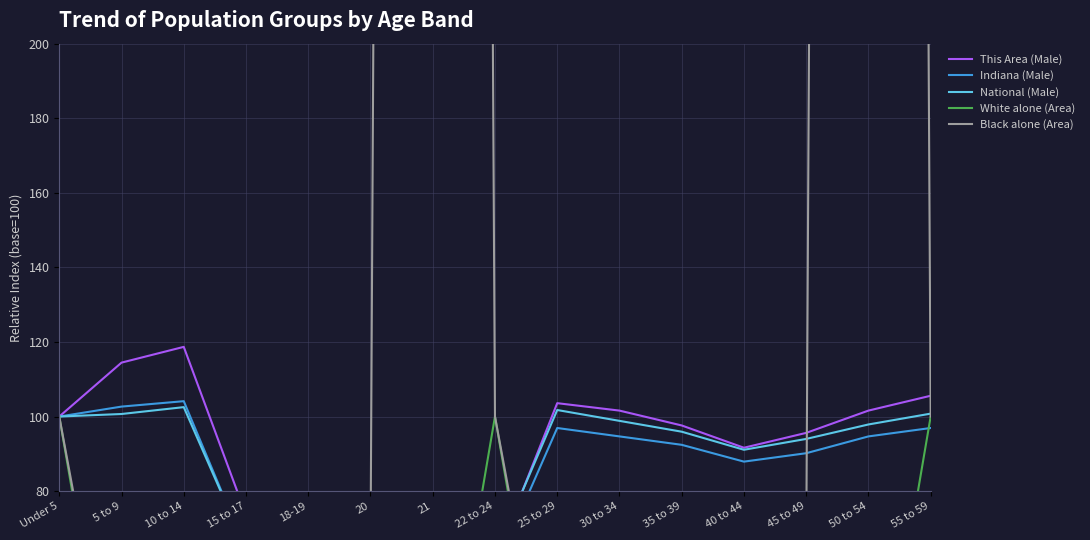

Reading right to left, what are all the values shown in this chart?

This Area (Male): 105.6	101.6	95.6	91.6	97.6	101.6	103.6	61.5	20.8	21.6	48.2	73.6	118.7	114.5	100.0
Indiana (Male): 96.9	94.7	90.2	87.9	92.4	94.7	96.9	58.8	21.4	22.6	45.5	64.3	104.1	102.7	100.0
National (Male): 100.8	97.9	94.0	91.1	95.9	98.8	101.7	62.8	21.5	22.4	45.0	64.5	102.5	100.7	100.0
White alone (Area): 100.0	2.1	2.5	0.0	1.3	0.3	3.3	100.0	2.1	2.5	0.0	1.3	0.3	3.3	100.0
Black alone (Area): 100.0	3064.9	63.6	78.0	0.7	40.7	10.1	100.0	3064.9	63.6	78.0	0.7	40.7	10.1	100.0